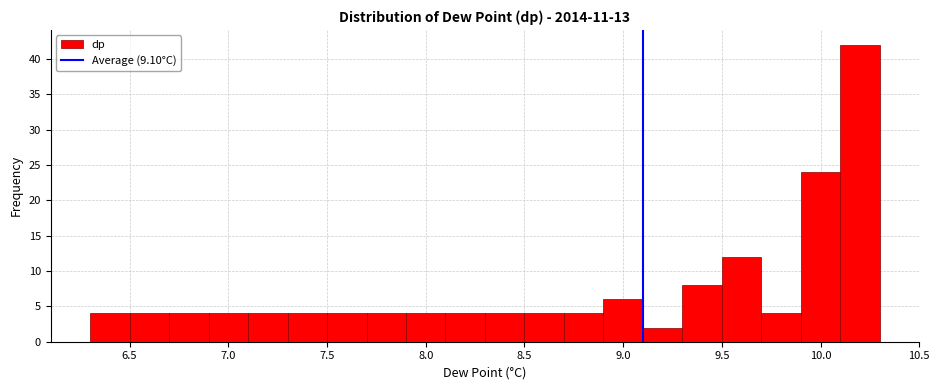

Reading left to right, transcribe this chart: for each bar, give the range it covers on the x-axis and its height. The values are not printed on the chart, so give them approximately, as read against the axis.

6.3 to 6.5: 4
6.5 to 6.7: 4
6.7 to 6.9: 4
6.9 to 7.1: 4
7.1 to 7.3: 4
7.3 to 7.5: 4
7.5 to 7.7: 4
7.7 to 7.9: 4
7.9 to 8.1: 4
8.1 to 8.3: 4
8.3 to 8.5: 4
8.5 to 8.7: 4
8.7 to 8.9: 4
8.9 to 9.1: 6
9.1 to 9.3: 2
9.3 to 9.5: 8
9.5 to 9.7: 12
9.7 to 9.9: 4
9.9 to 10.1: 24
10.1 to 10.3: 42